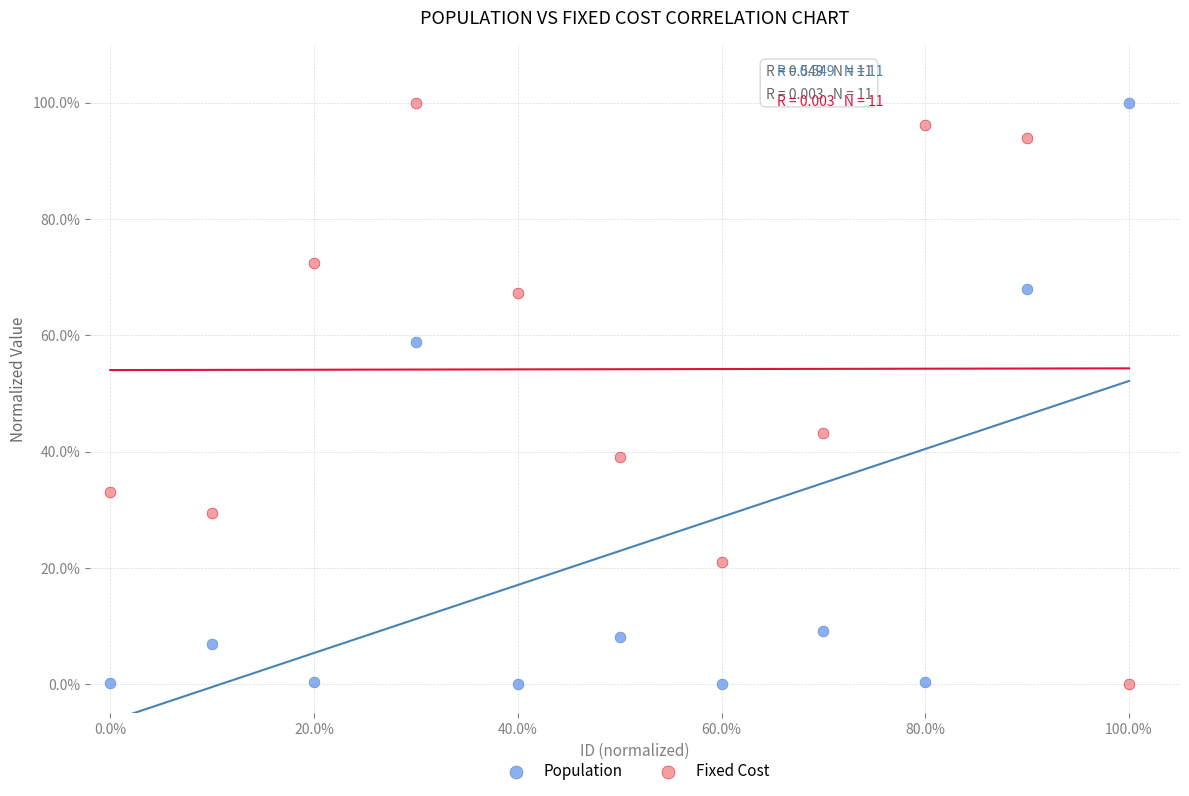

What are all the series names shown in the legend?

Population, Fixed Cost